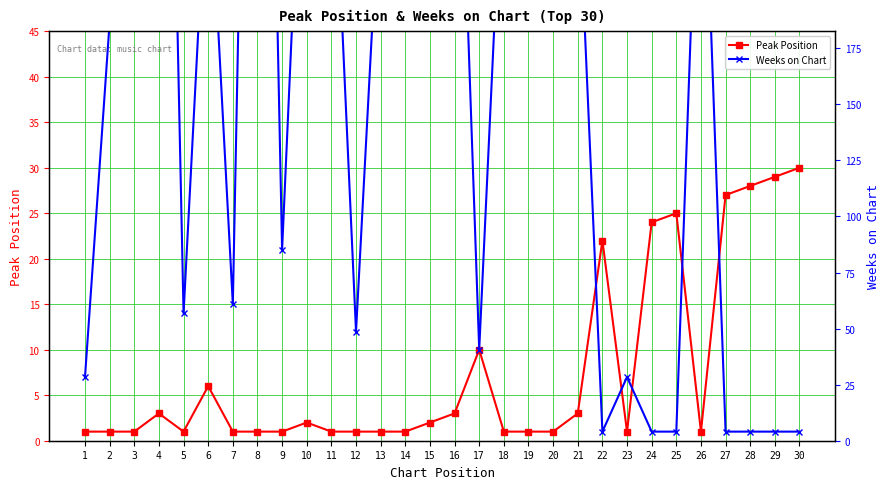

What is the total value across all series at 25?

26